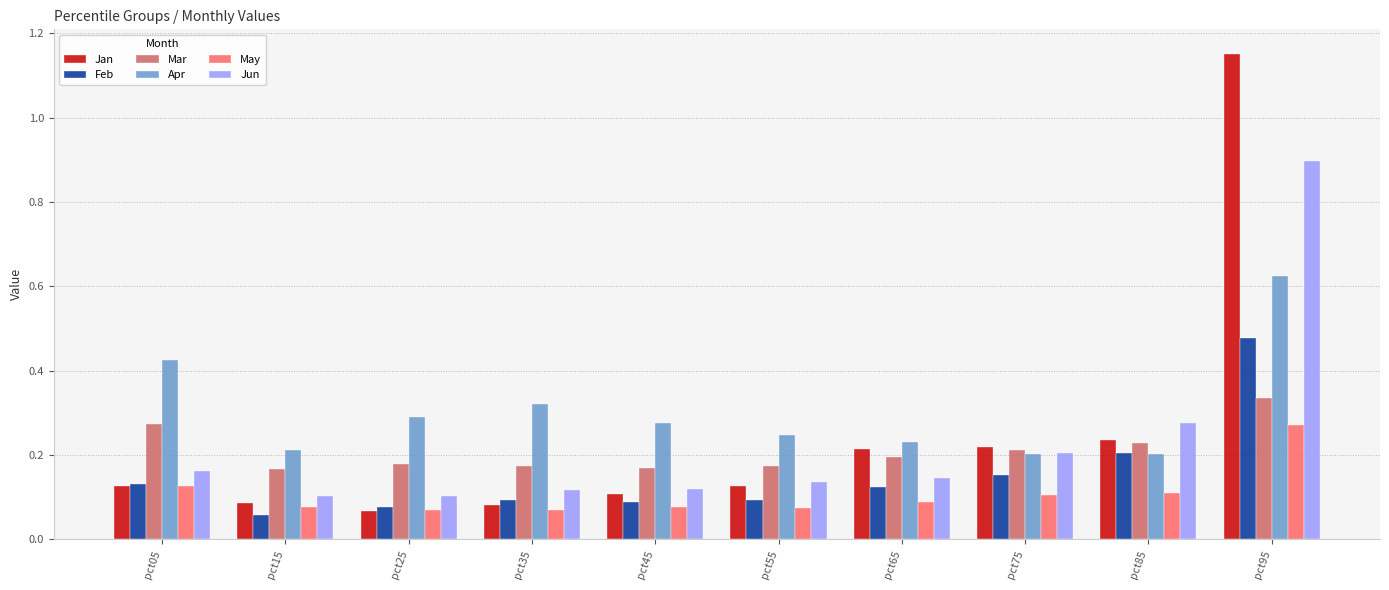

The Jan series shows 0.3 at pct75. True or false?

False